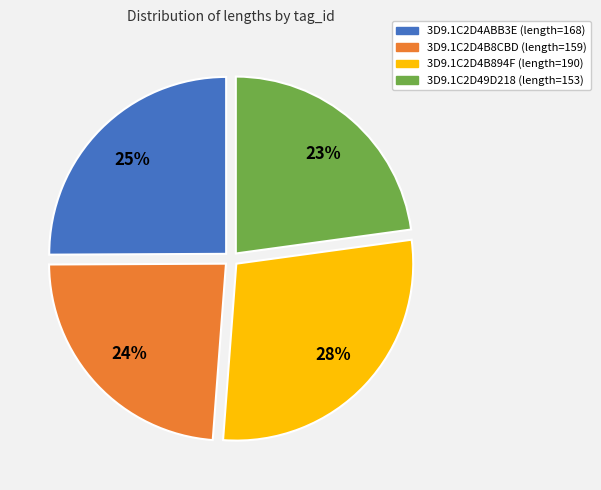

True or false: 3D9.1C2D4B894F accounts for 28% of the total.

True